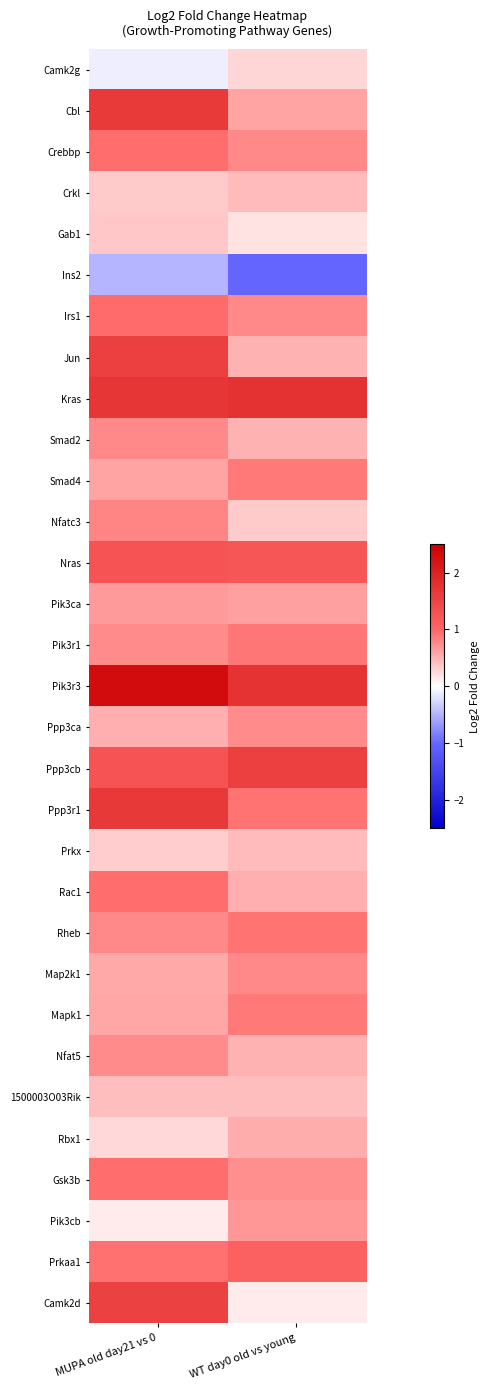

Reading right to left, extract all data points from this chart.

Camk2g: WT day0 old vs young=0.3	MUPA old day21 vs 0=-0.1
Cbl: WT day0 old vs young=0.6	MUPA old day21 vs 0=1.6
Crebbp: WT day0 old vs young=0.8	MUPA old day21 vs 0=0.9
Crkl: WT day0 old vs young=0.4	MUPA old day21 vs 0=0.3
Gab1: WT day0 old vs young=0.2	MUPA old day21 vs 0=0.4
Ins2: WT day0 old vs young=-1.0	MUPA old day21 vs 0=-0.5
Irs1: WT day0 old vs young=0.8	MUPA old day21 vs 0=1.0
Jun: WT day0 old vs young=0.5	MUPA old day21 vs 0=1.5
Kras: WT day0 old vs young=1.8	MUPA old day21 vs 0=1.7
Smad2: WT day0 old vs young=0.5	MUPA old day21 vs 0=0.8
Smad4: WT day0 old vs young=0.9	MUPA old day21 vs 0=0.6
Nfatc3: WT day0 old vs young=0.3	MUPA old day21 vs 0=0.8
Nras: WT day0 old vs young=1.2	MUPA old day21 vs 0=1.3
Pik3ca: WT day0 old vs young=0.6	MUPA old day21 vs 0=0.6
Pik3r1: WT day0 old vs young=0.9	MUPA old day21 vs 0=0.8
Pik3r3: WT day0 old vs young=1.7	MUPA old day21 vs 0=2.3
Ppp3ca: WT day0 old vs young=0.8	MUPA old day21 vs 0=0.5
Ppp3cb: WT day0 old vs young=1.5	MUPA old day21 vs 0=1.3
Ppp3r1: WT day0 old vs young=0.9	MUPA old day21 vs 0=1.7
Prkx: WT day0 old vs young=0.4	MUPA old day21 vs 0=0.3
Rac1: WT day0 old vs young=0.5	MUPA old day21 vs 0=0.9
Rheb: WT day0 old vs young=0.9	MUPA old day21 vs 0=0.8
Map2k1: WT day0 old vs young=0.8	MUPA old day21 vs 0=0.6
Mapk1: WT day0 old vs young=0.9	MUPA old day21 vs 0=0.6
Nfat5: WT day0 old vs young=0.5	MUPA old day21 vs 0=0.7
1500003O03Rik: WT day0 old vs young=0.4	MUPA old day21 vs 0=0.4
Rbx1: WT day0 old vs young=0.5	MUPA old day21 vs 0=0.3
Gsk3b: WT day0 old vs young=0.7	MUPA old day21 vs 0=0.9
Pik3cb: WT day0 old vs young=0.7	MUPA old day21 vs 0=0.1
Prkaa1: WT day0 old vs young=1.1	MUPA old day21 vs 0=0.9
Camk2d: WT day0 old vs young=0.1	MUPA old day21 vs 0=1.5